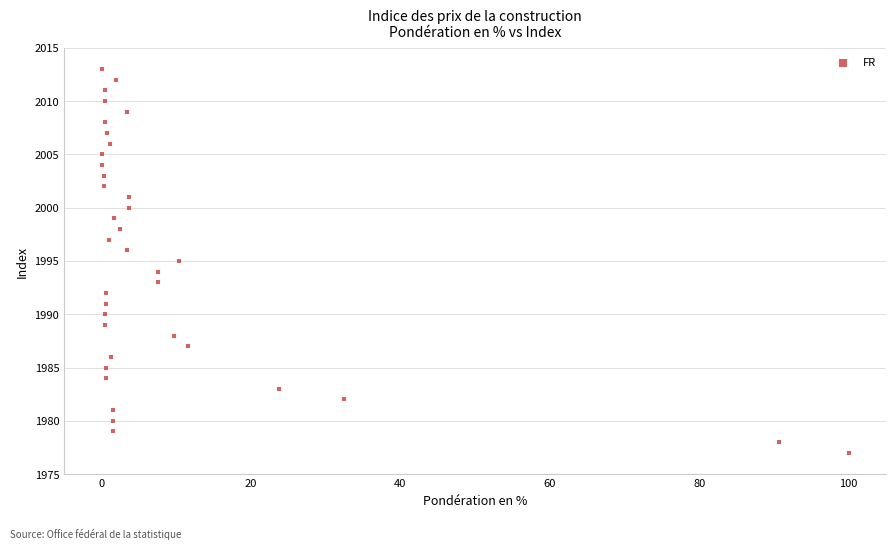

What is the range of Y values (max minus min)?

36